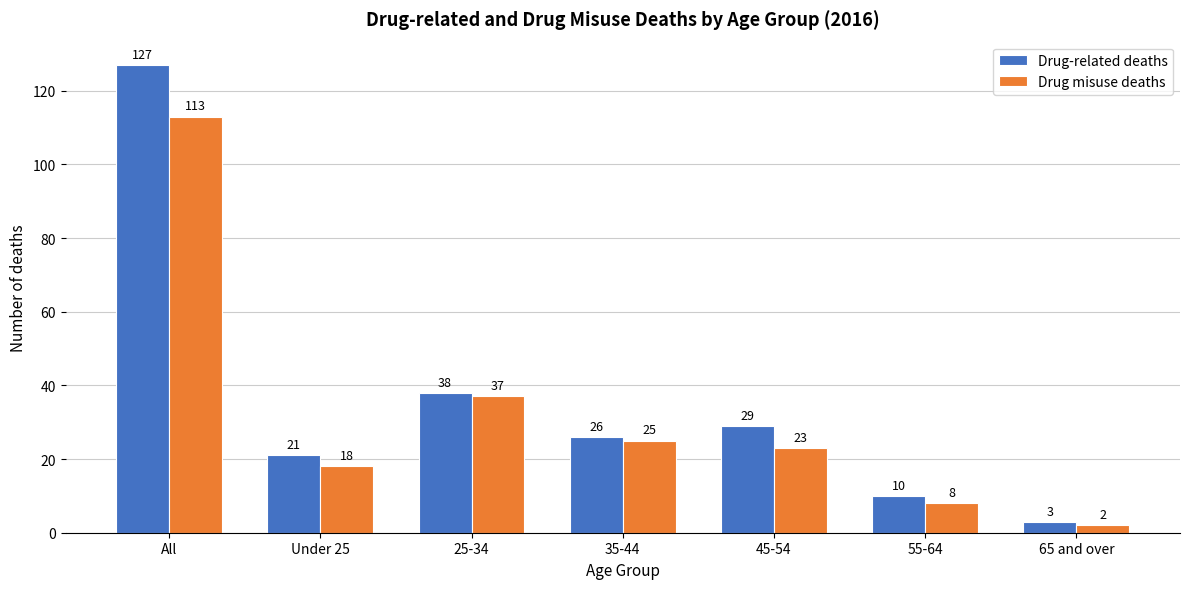

Reading left to right, extract all data points from this chart.

Drug-related deaths: 127	21	38	26	29	10	3
Drug misuse deaths: 113	18	37	25	23	8	2